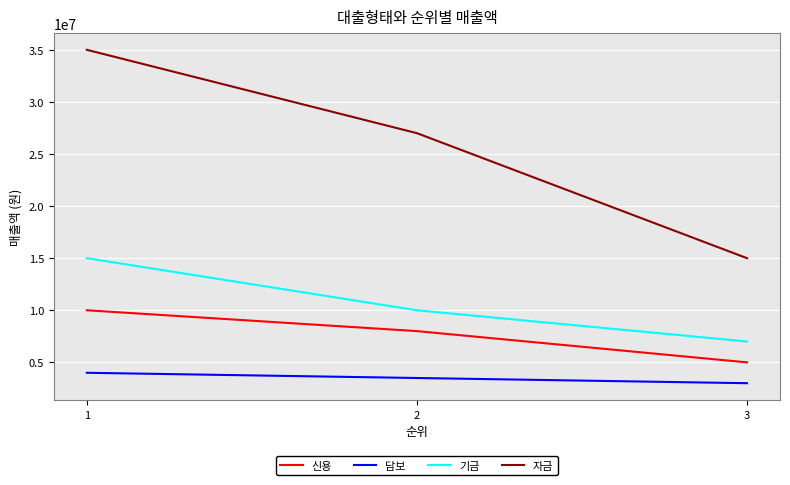

Which category has the lowest value across all series?

3